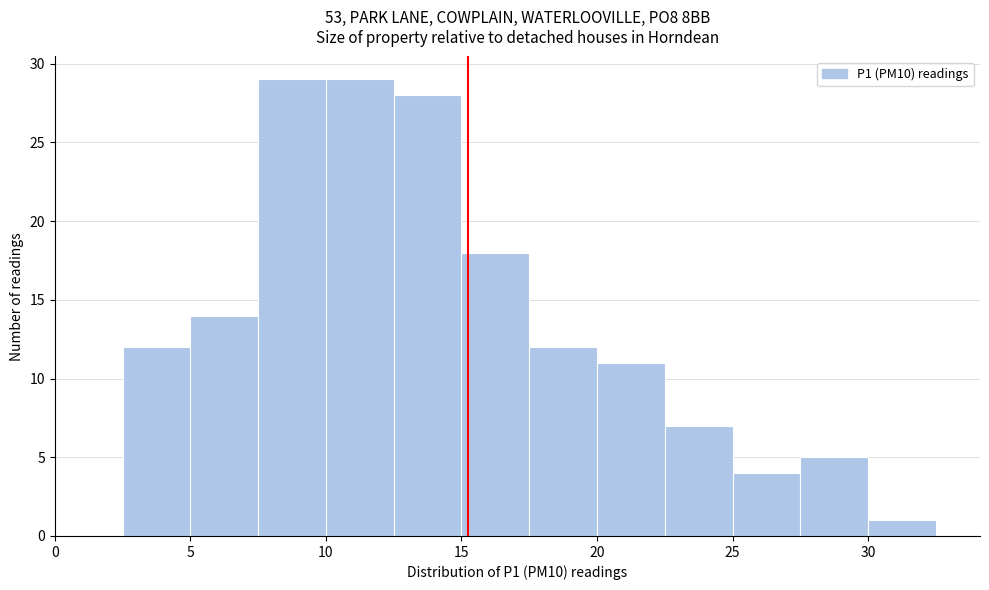

Reading left to right, list every bar in this chart as the range it spans on the x-axis followed by its height. The values are not printed on the chart, so give them approximately, as read against the axis.

0.0 to 2.5: 0
2.5 to 5.0: 12
5.0 to 7.5: 14
7.5 to 10.0: 29
10.0 to 12.5: 29
12.5 to 15.0: 28
15.0 to 17.5: 18
17.5 to 20.0: 12
20.0 to 22.5: 11
22.5 to 25.0: 7
25.0 to 27.5: 4
27.5 to 30.0: 5
30.0 to 32.5: 1